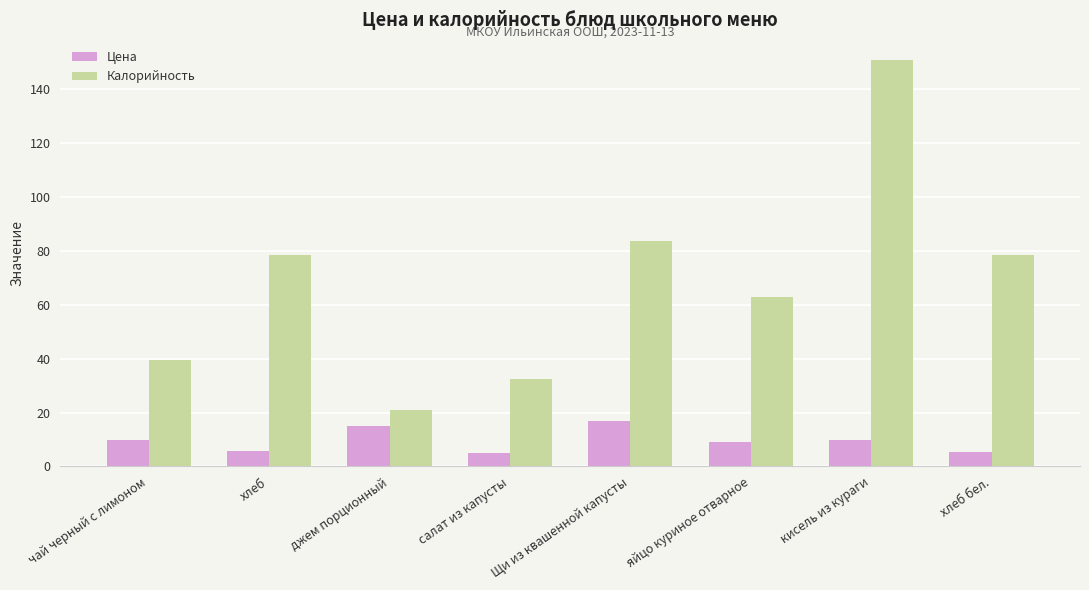

How many bars are there in total?

16